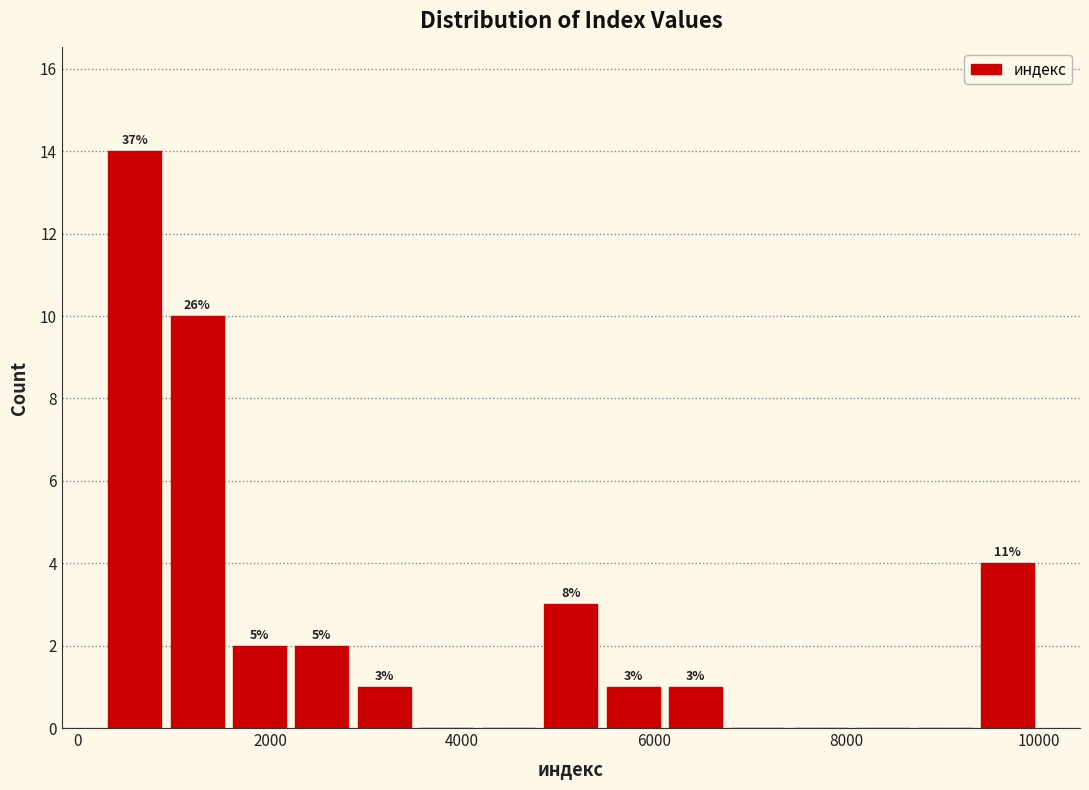

Around what value on the x-axis is the tallest bar? Give the approximate position of its centre, as read against the axis.

600